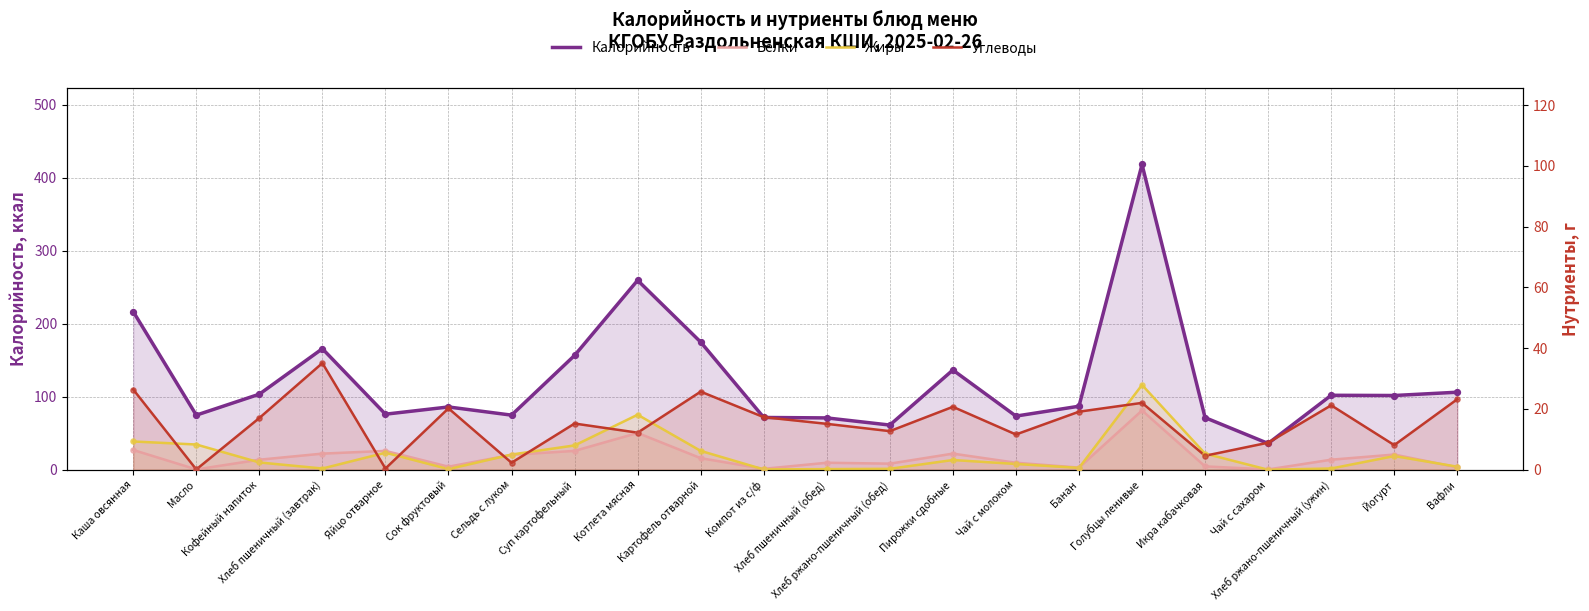

Which series contains the highest Y value?

Калорийность